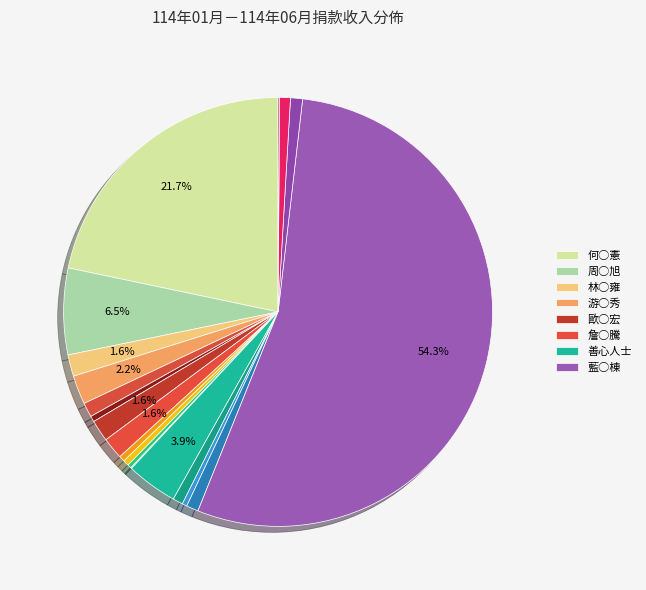

What is the largest slice in the pie chart?

藍○棟